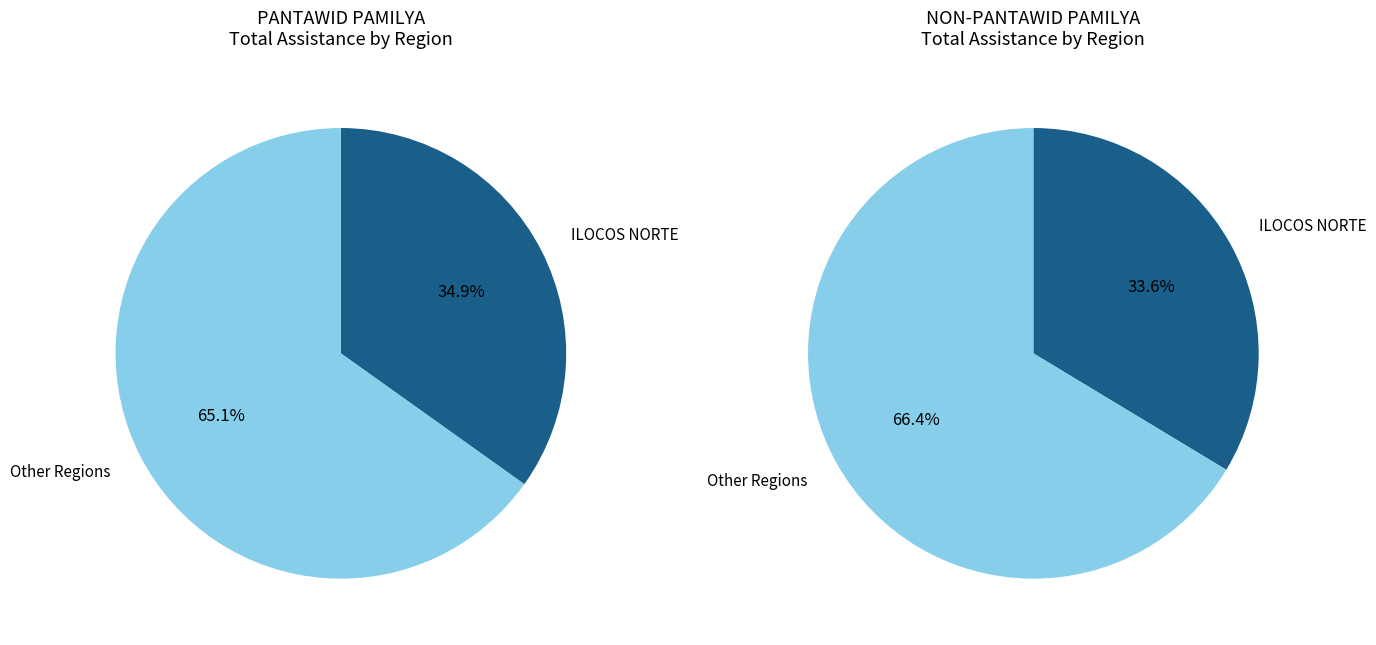

Is 5 the majority of the pie?

No